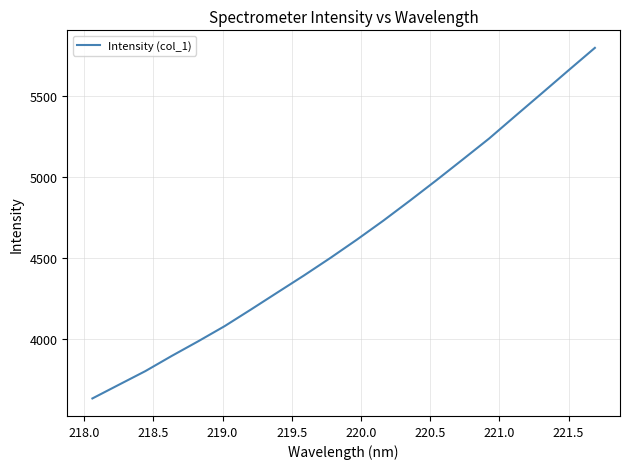

What is the difference between the maximum and minimum values?

2166.2